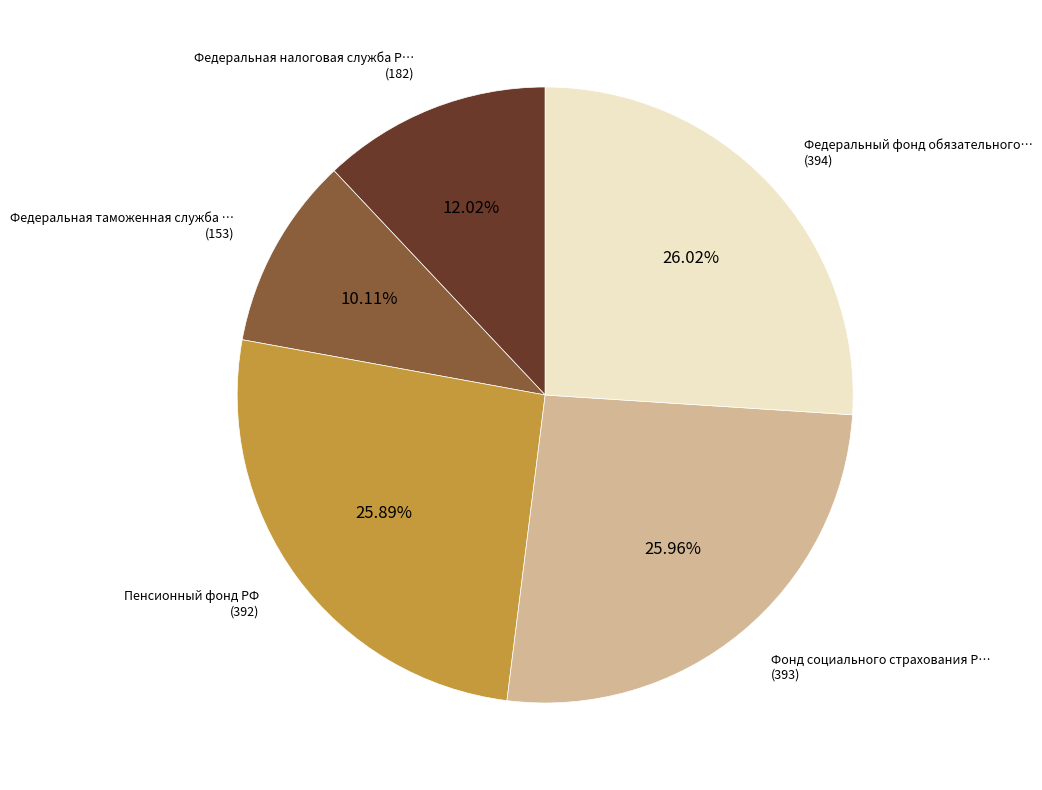

Does any single category account for the majority?

No